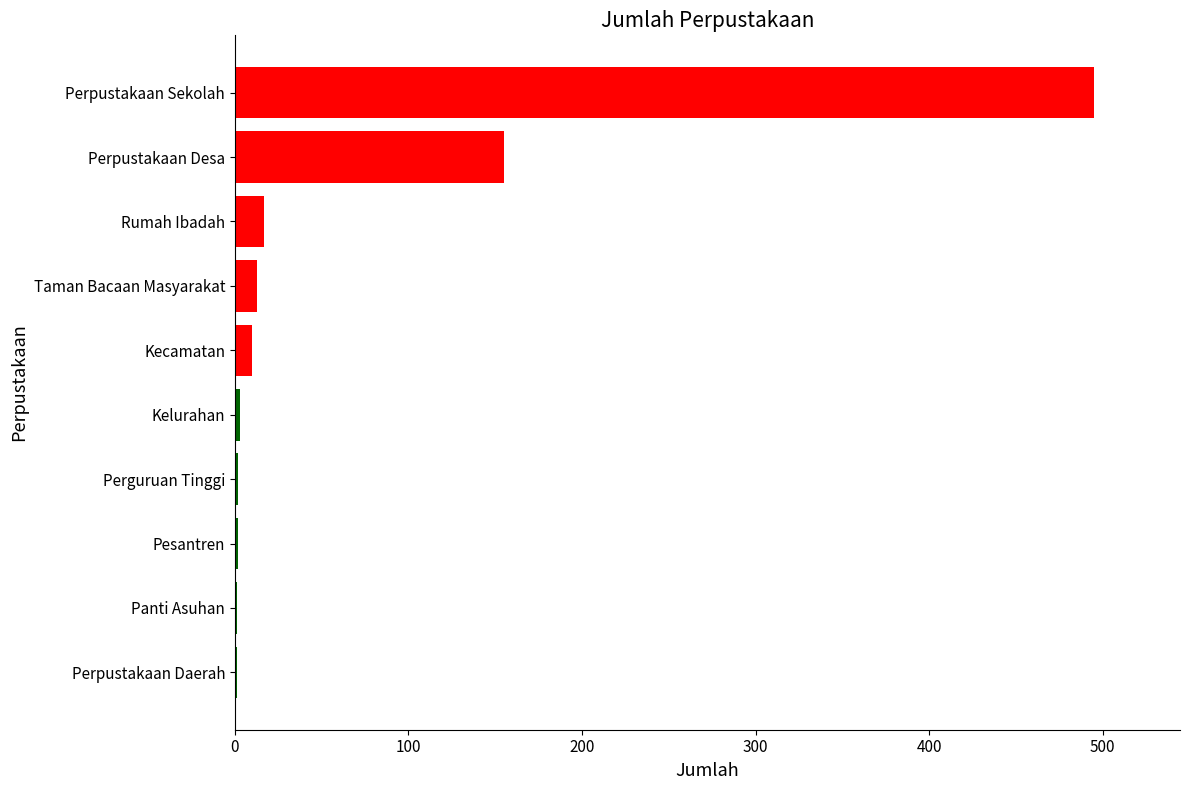

Are the bars horizontal?

Yes